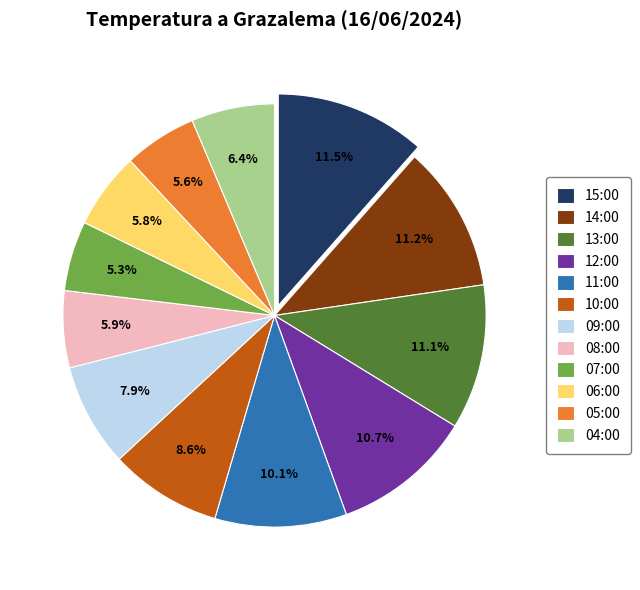

Is it true that 15:00 is 5% of the pie?

False